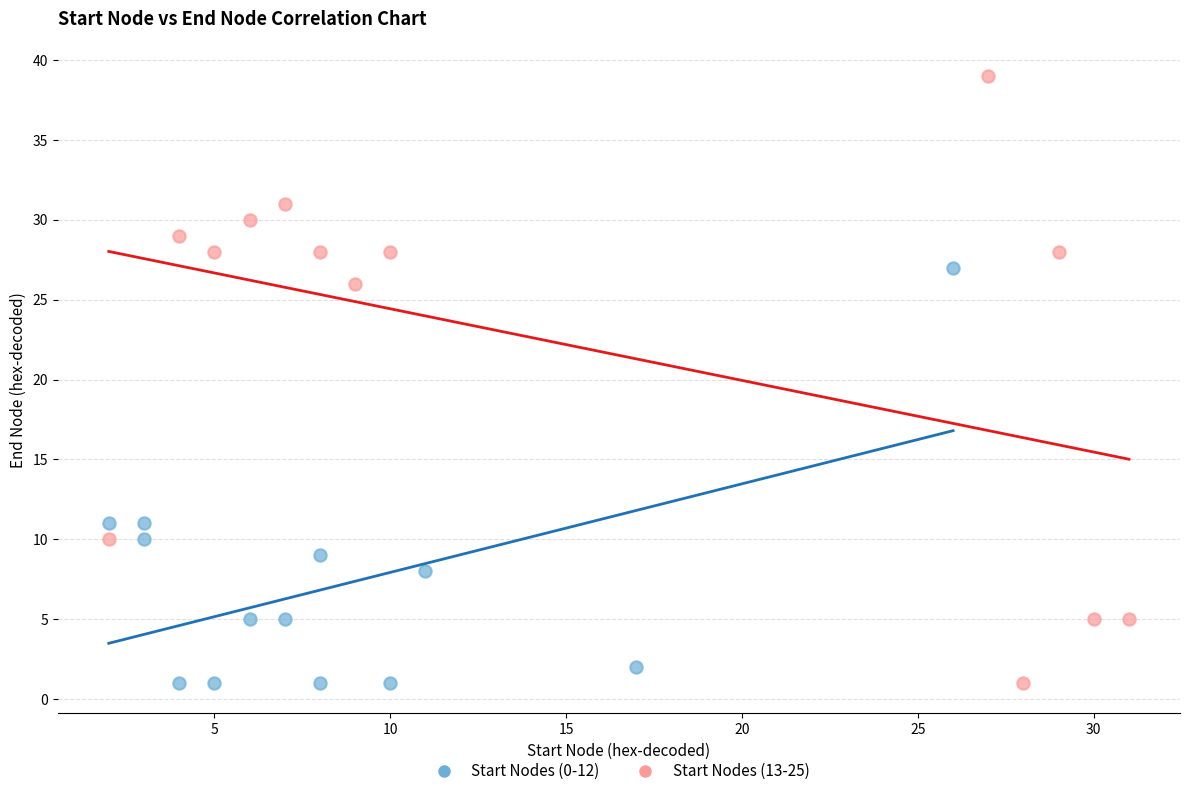

Which series has the widest spread of Y values?

Start Nodes (13-25)